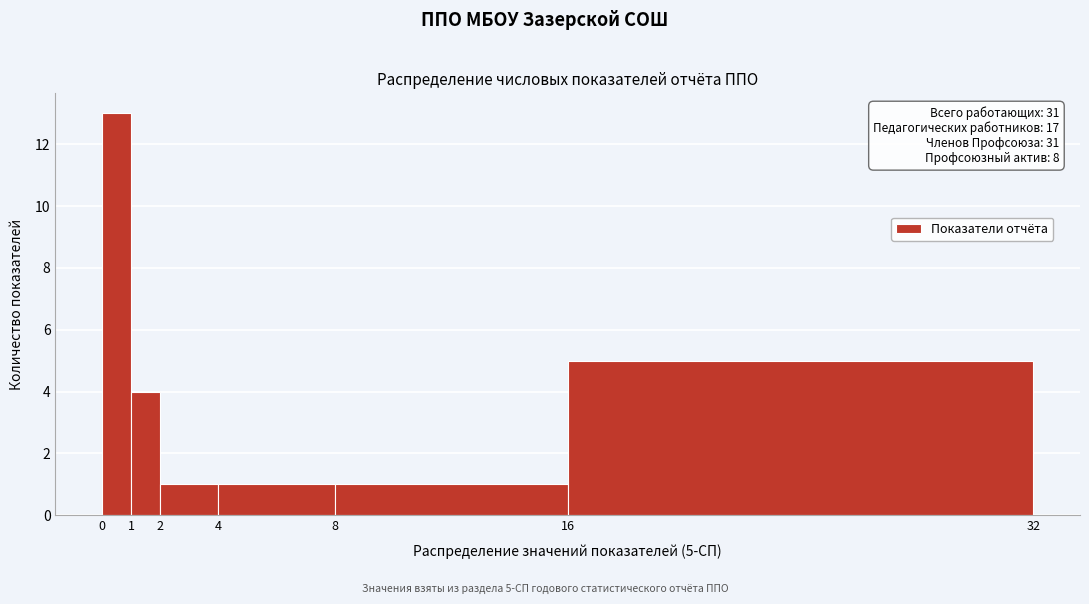

Which range on the x-axis has the tallest bar?

0 to 1